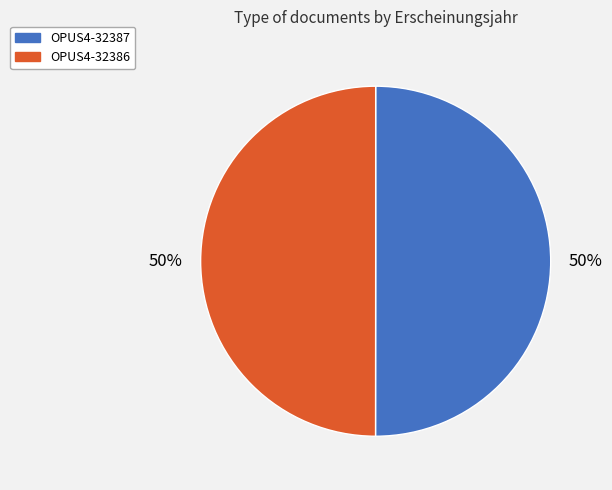

Do OPUS4-32386 and OPUS4-32387 together represent more than half of the pie?

Yes